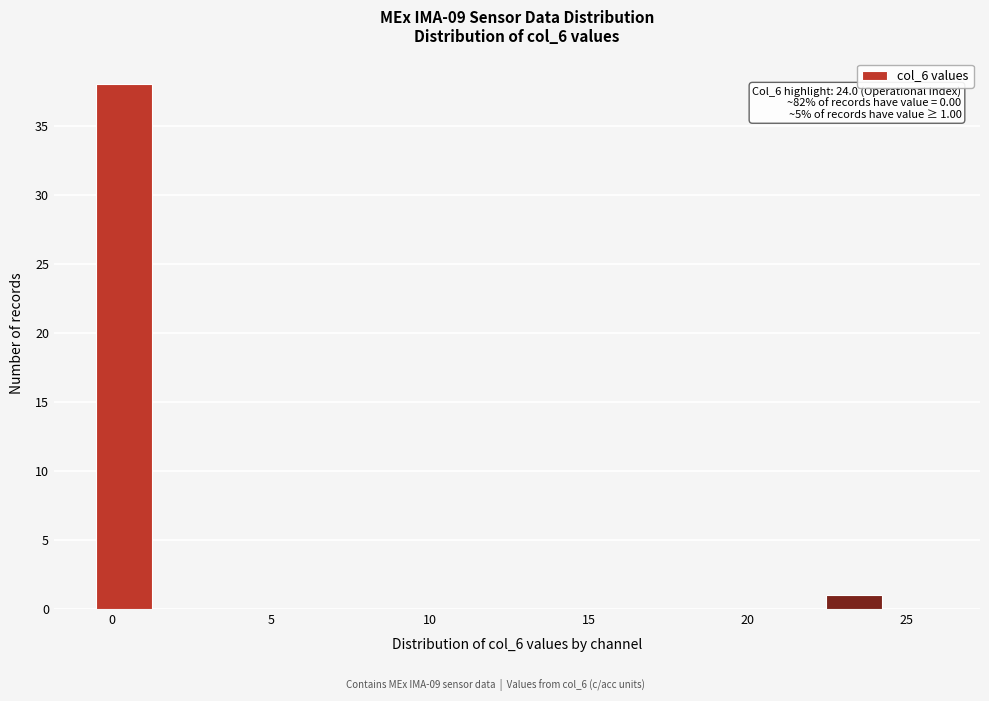

Read against the x-axis, roughly where is the centre of the tallest bar?

0.5